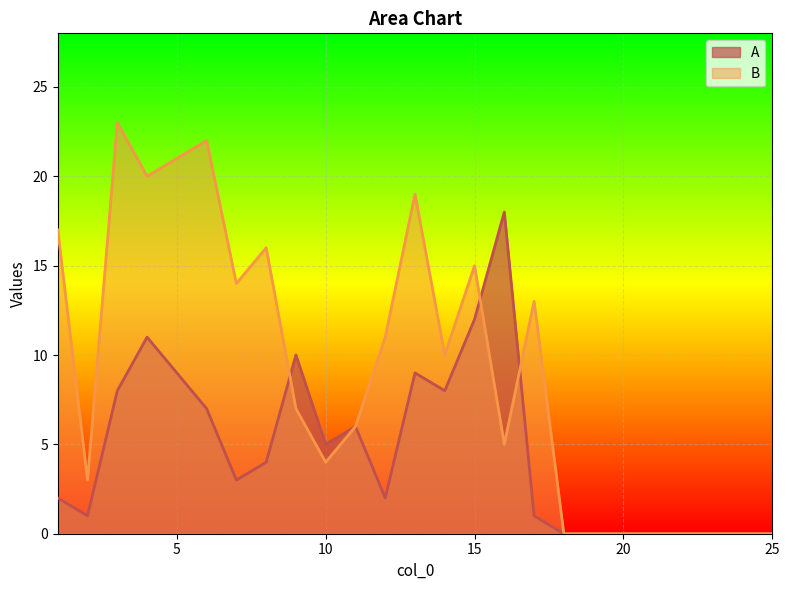

How many data points in B are less than 7?

12